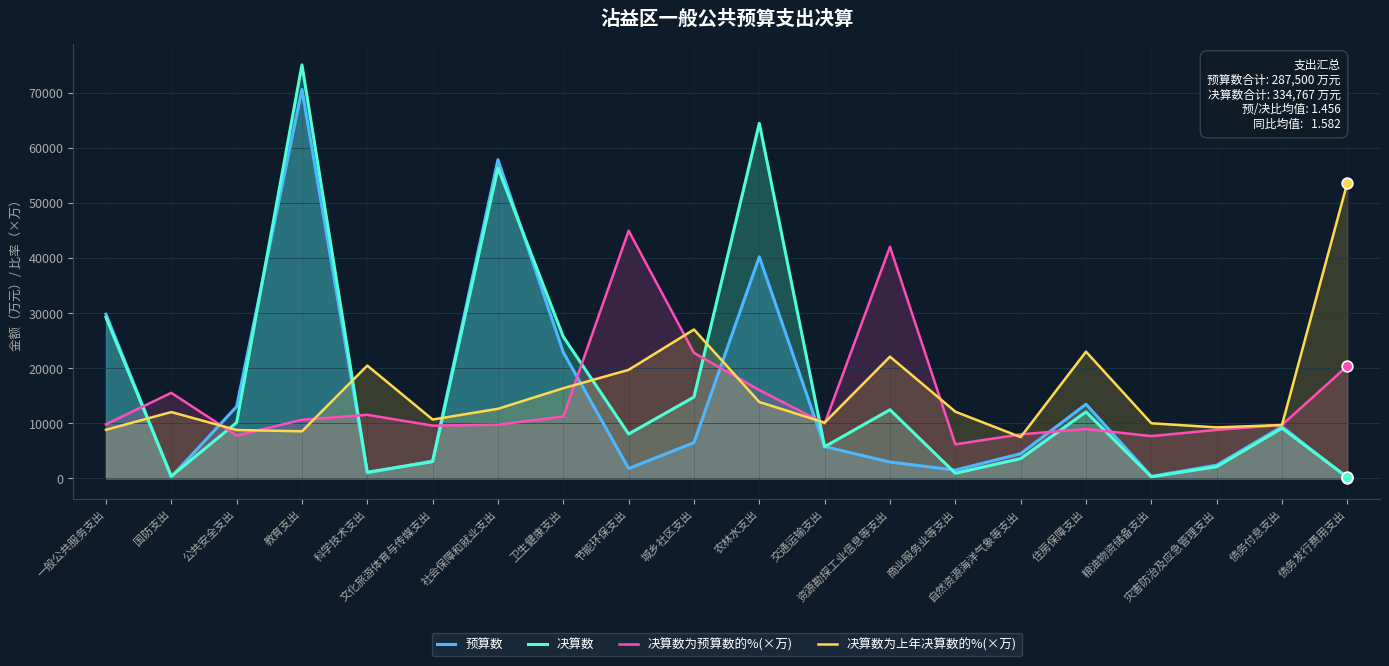

Which series contains the highest Y value?

决算数